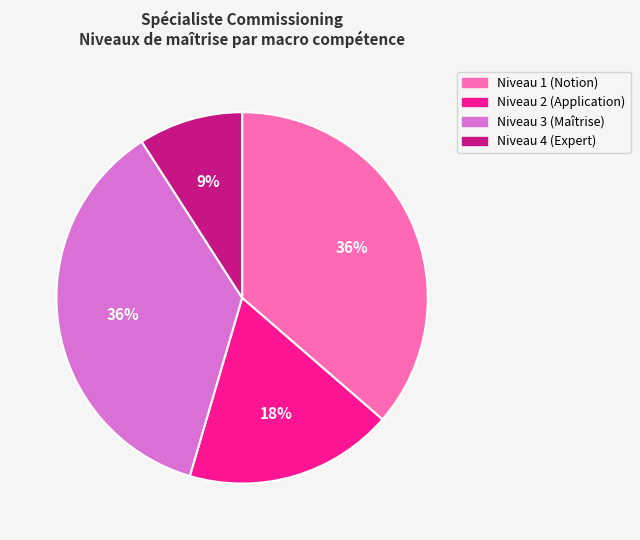

To the nearest percent, what percentage of the pie is Niveau 3 (Maîtrise)?

36%